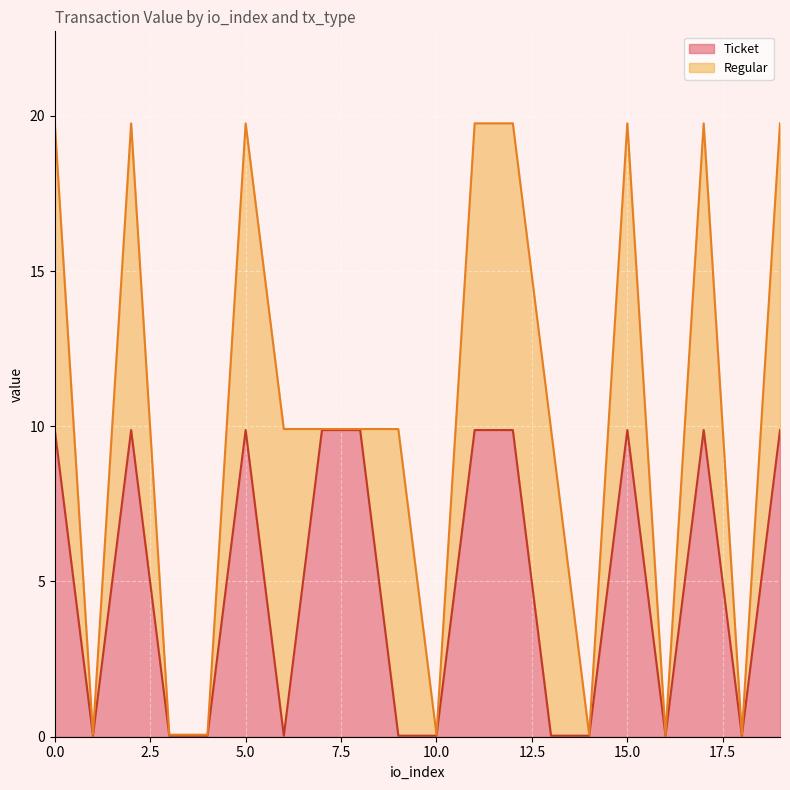

What is the ratio of the value at 12 to the value at 7?

1.0